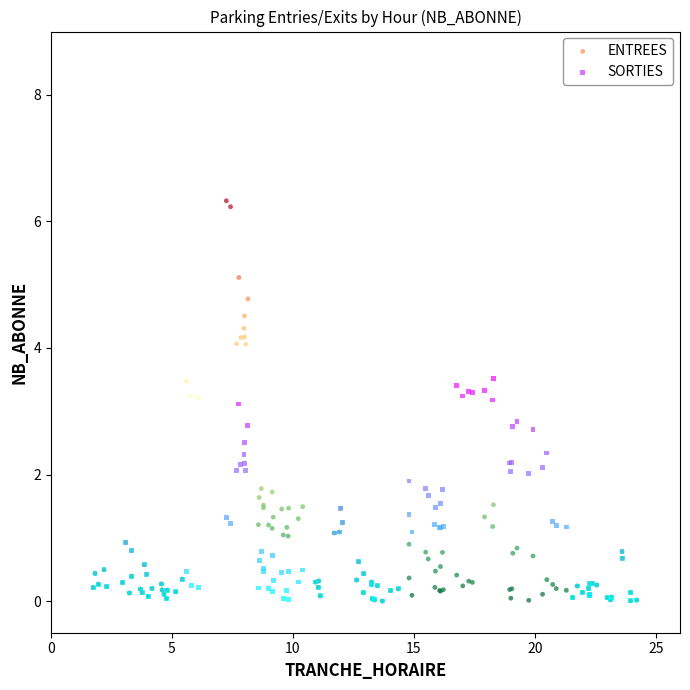

Which series has the largest Y range (max minus min)?

ENTREES